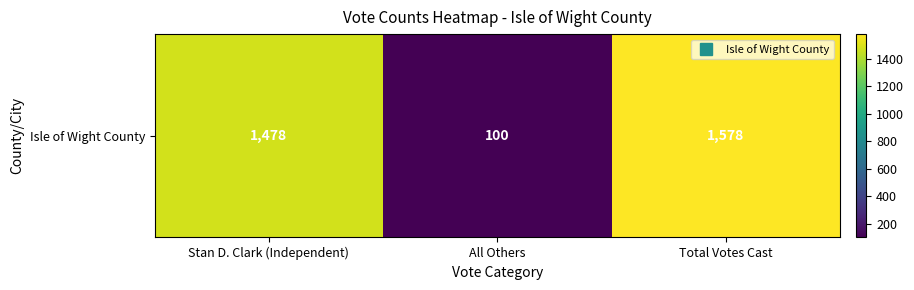

What is the approximate value at Stan D. Clark (Independent), to the nearest 10?

1480